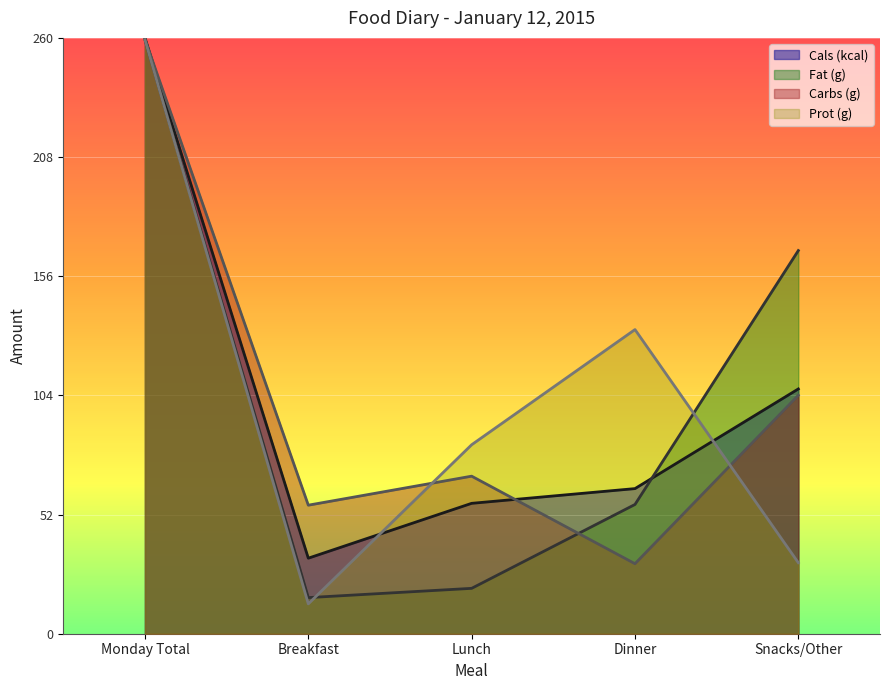

What is the maximum value shown in the chart?

260.0